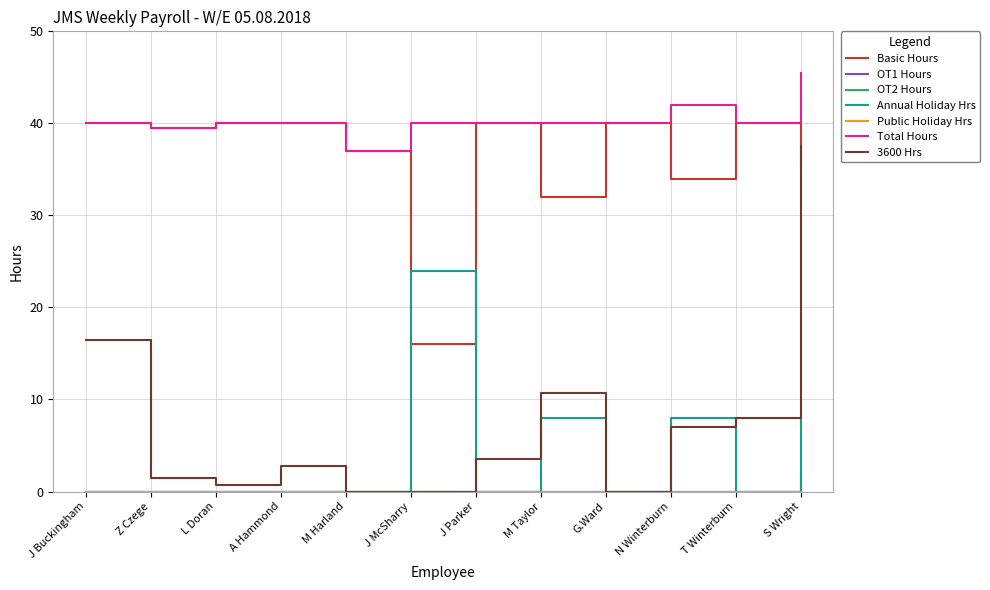

The Basic Hours series shows 48.3 at N Winterburn. True or false?

False